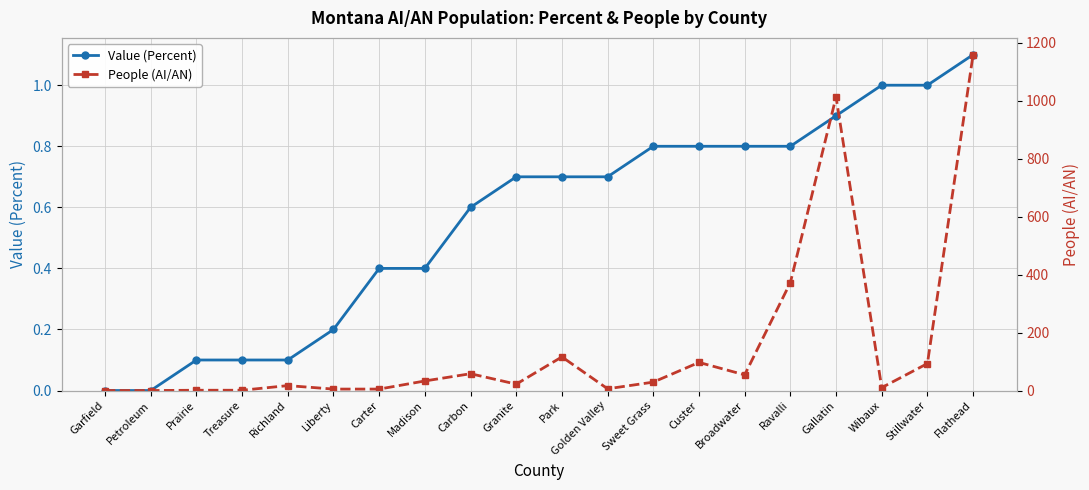

Is the value of People (AI/AN) at Broadwater greater than the value of Value (Percent) at Richland?

Yes